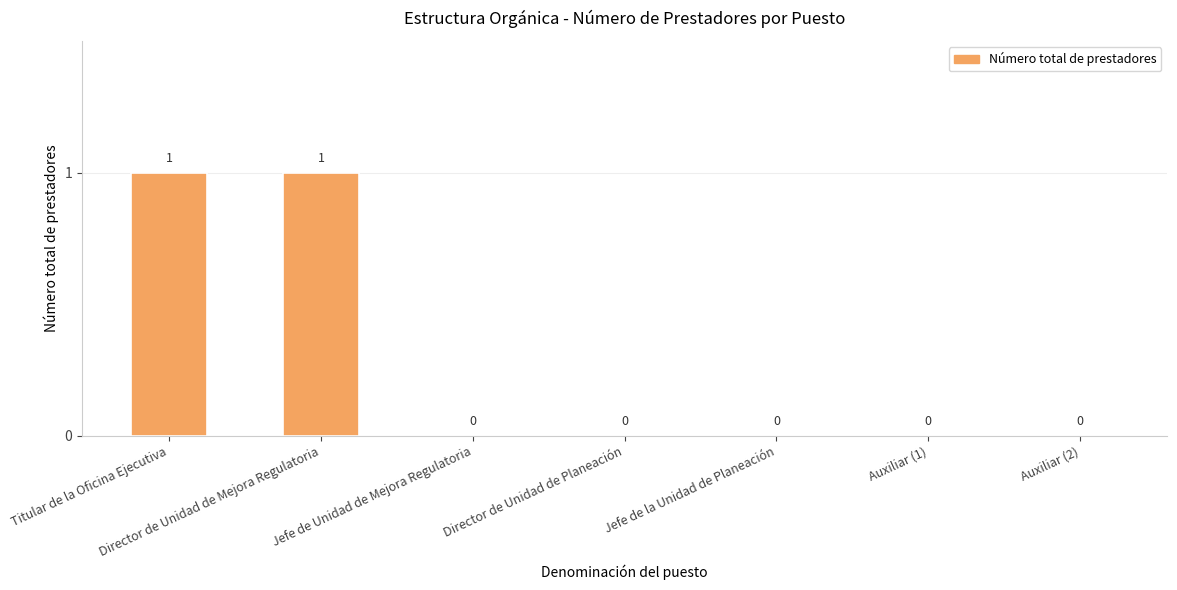

Reading left to right, extract all data points from this chart.

Titular de la Oficina Ejecutiva=1	Director de Unidad de Mejora Regulatoria=1	Jefe de Unidad de Mejora Regulatoria=0	Director de Unidad de Planeación=0	Jefe de la Unidad de Planeación=0	Auxiliar (1)=0	Auxiliar (2)=0